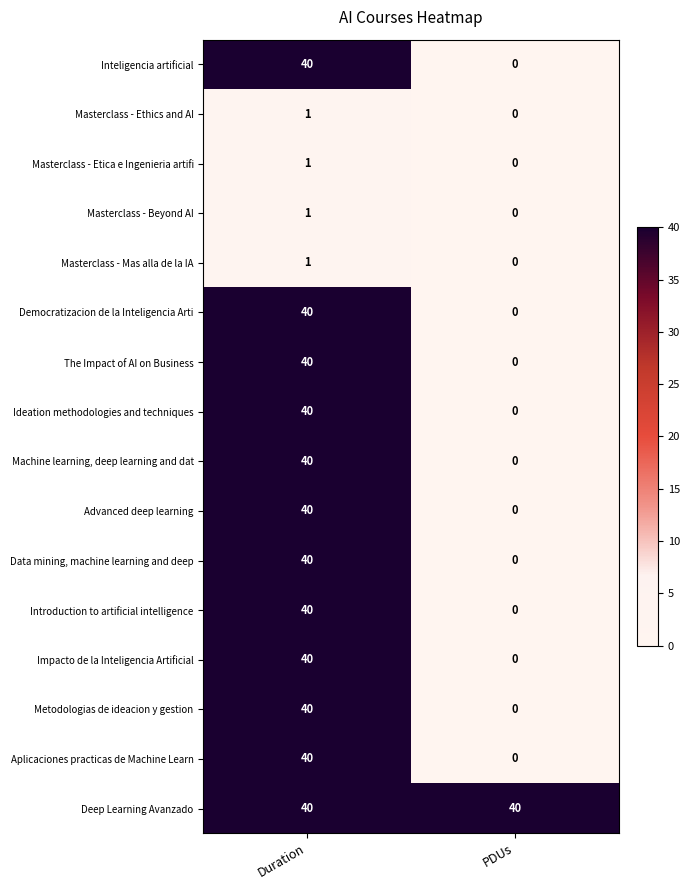

What is the difference between the maximum and minimum values in the Ideation methodologies and techniques series?

40